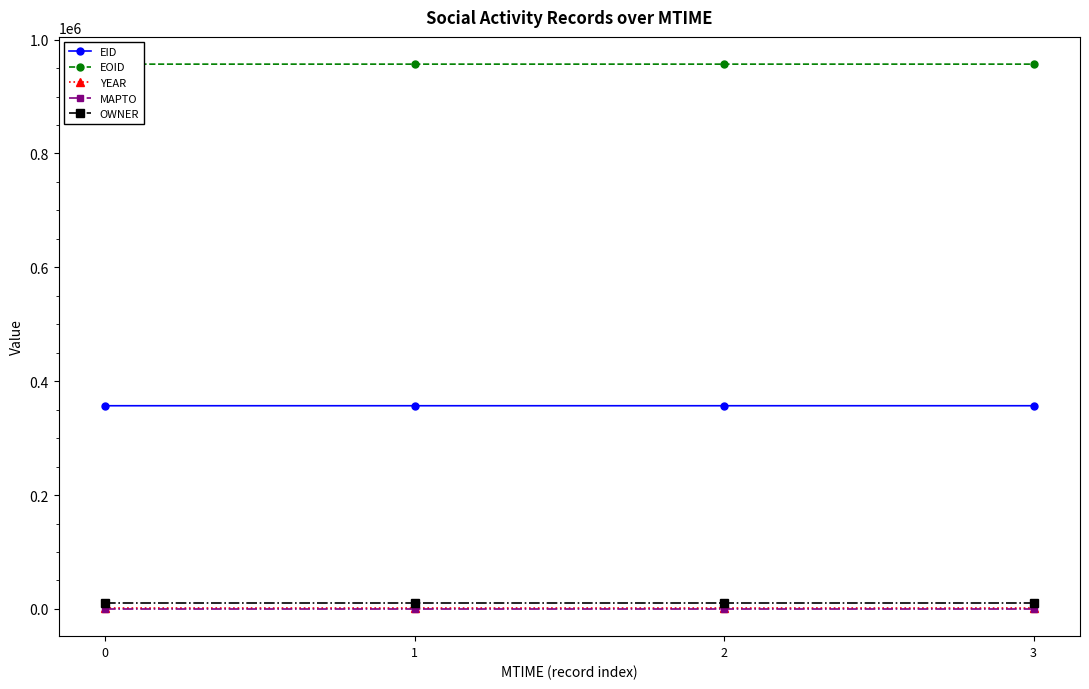

At how many categories does at least one series exceed 95926?

4